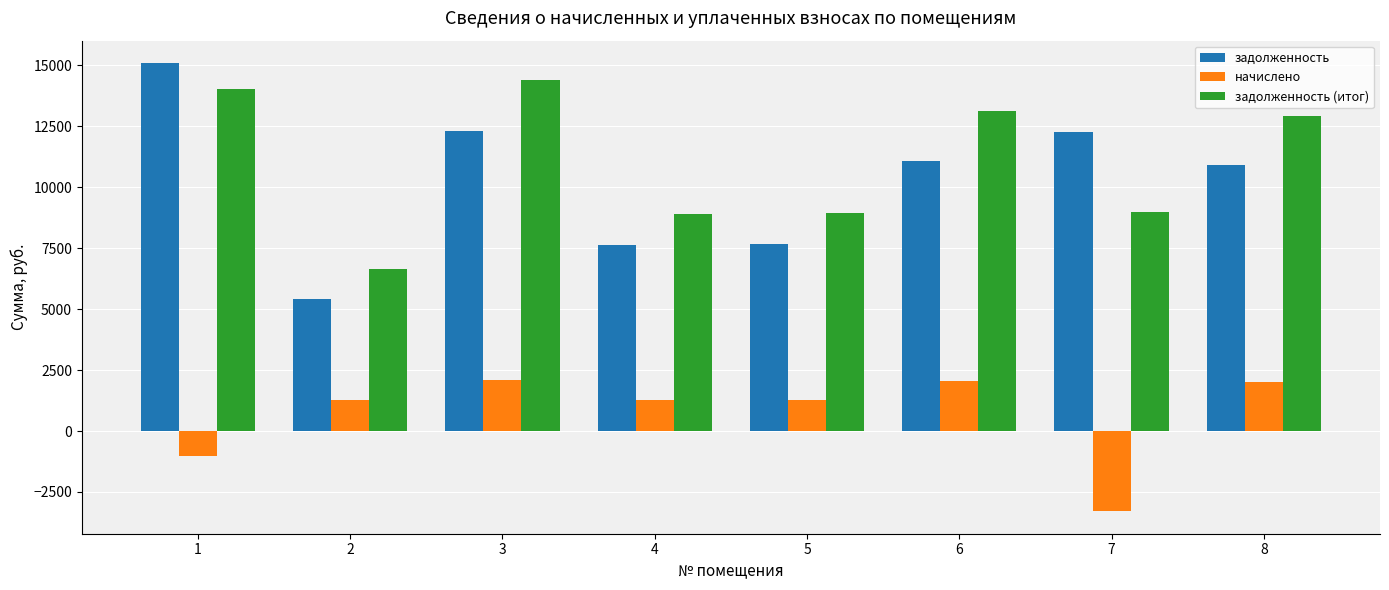

What are all the series names shown in the legend?

задолженность, начислено, задолженность (итог)